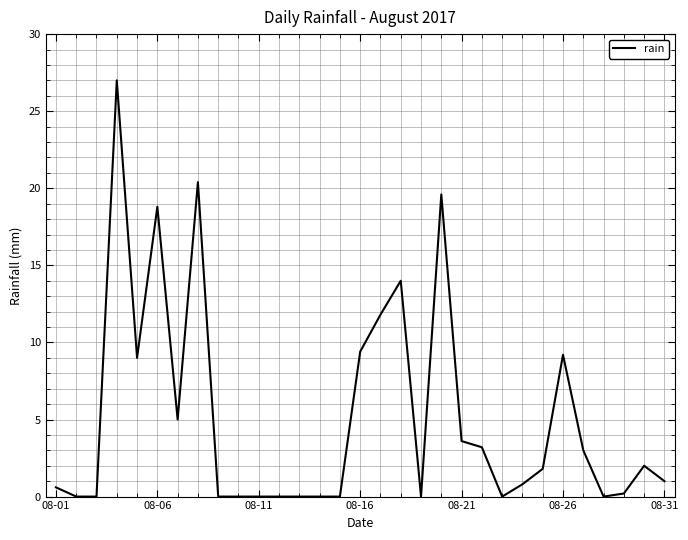

What is the maximum value shown in the chart?

27.0